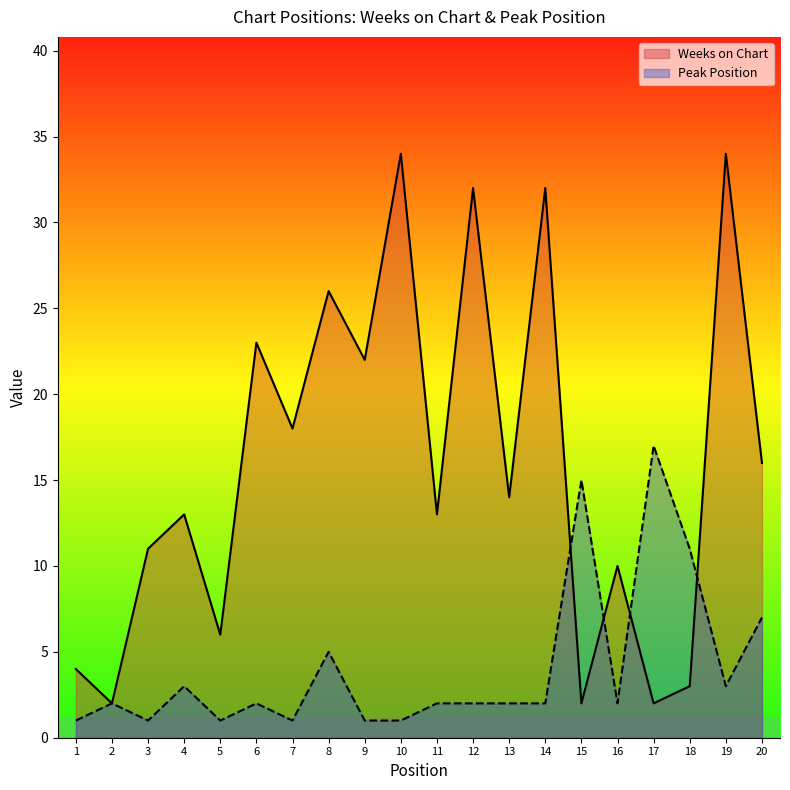

What is the minimum value shown in the chart?

1